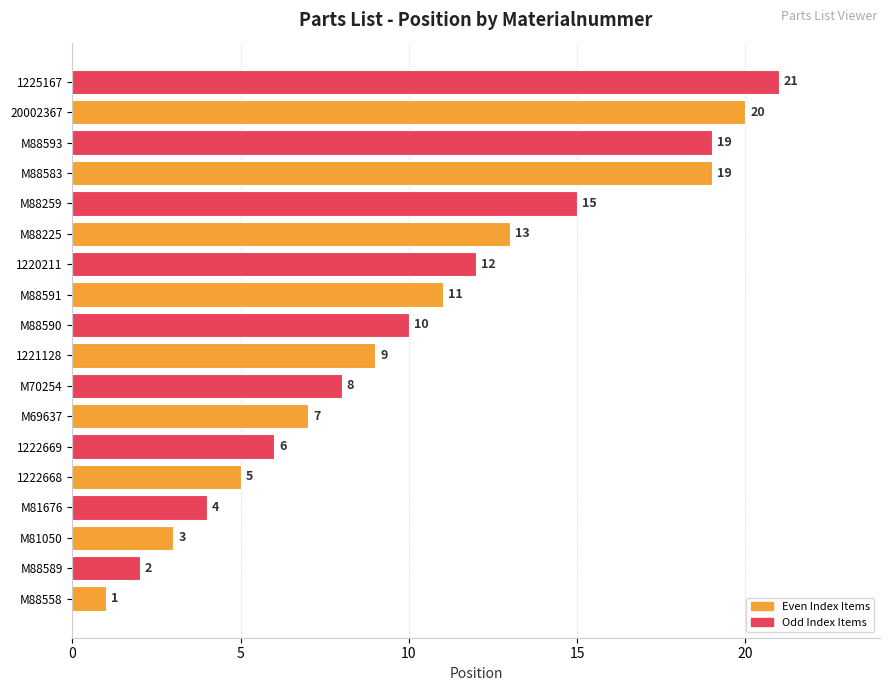

What is the sum of all values?

185